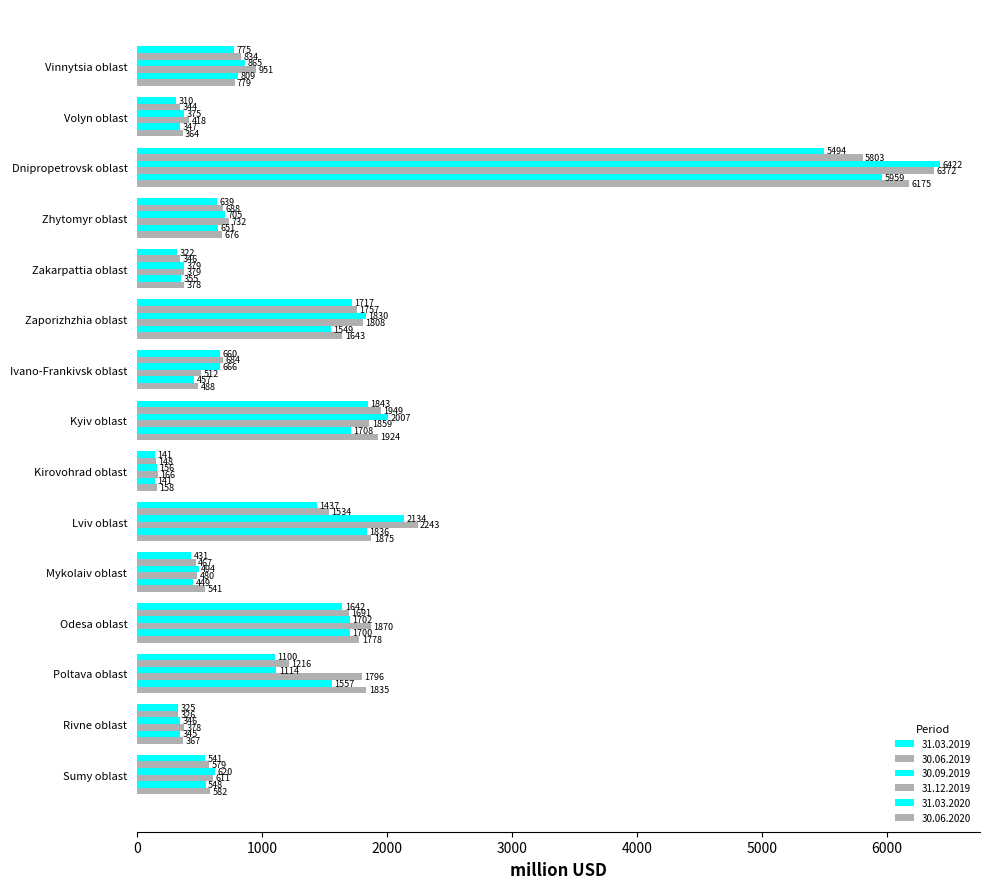

How many values in the 31.12.2019 series are below 732?

7